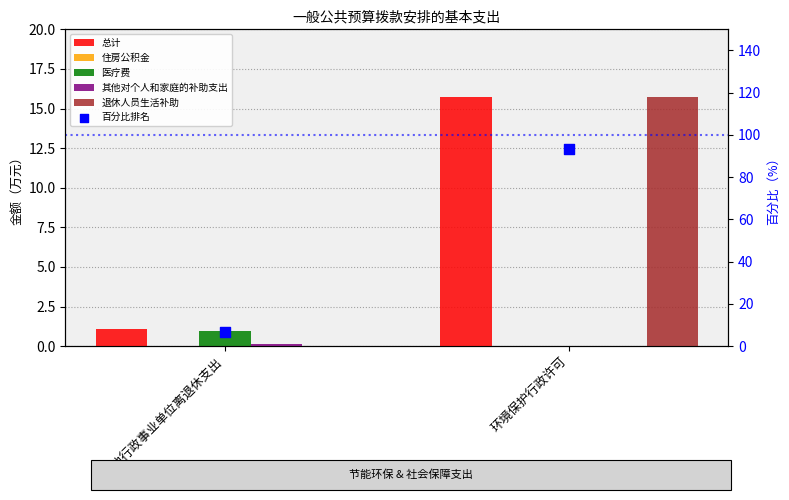

Which series contains the highest Y value?

百分比排名